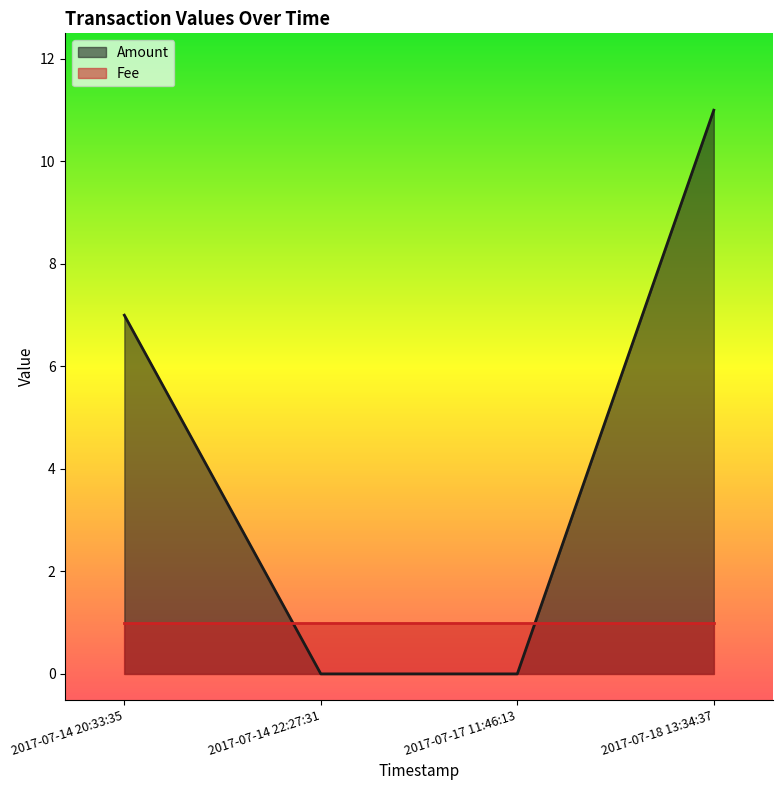

What is the sum of the values at 2017-07-18 13:34:37 and 2017-07-14 22:27:31?

11